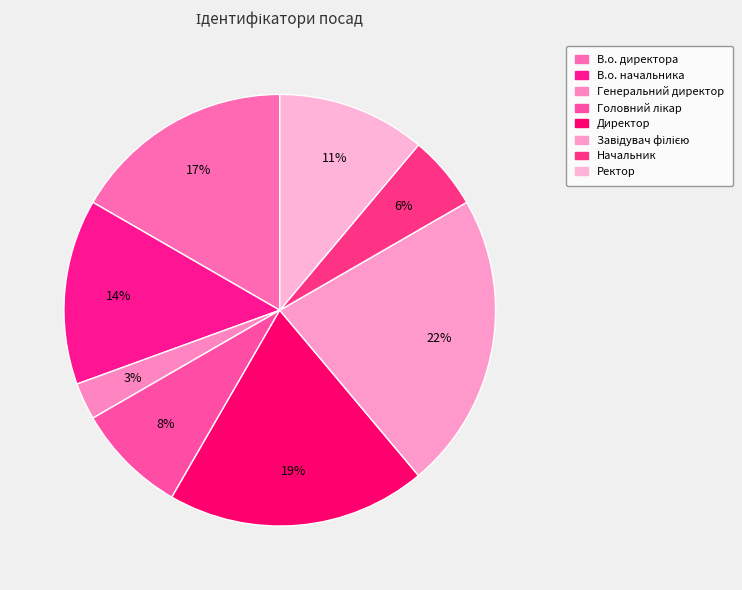

How many slices are in this pie chart?

8